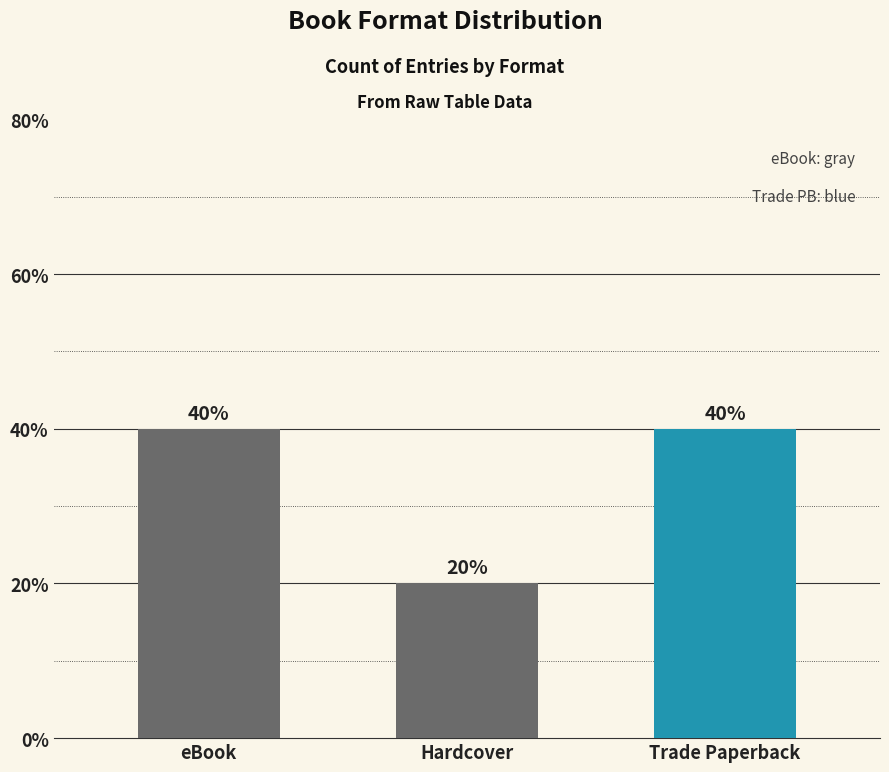

What is the label of the 3rd bar from the left?

Trade Paperback